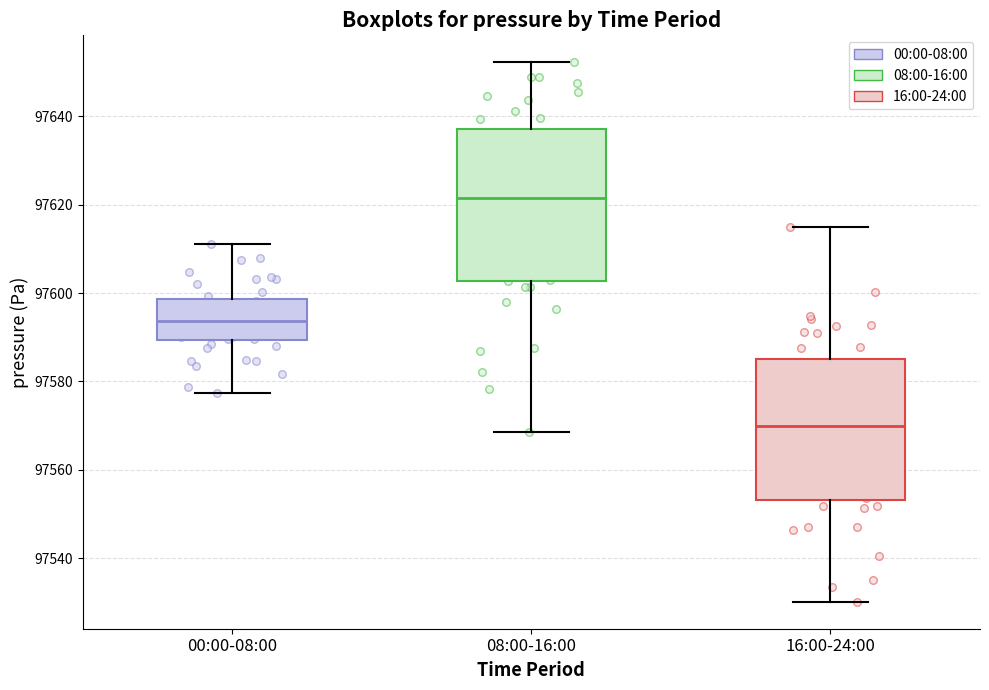

Which box's median line is the lowest?

16:00-24:00